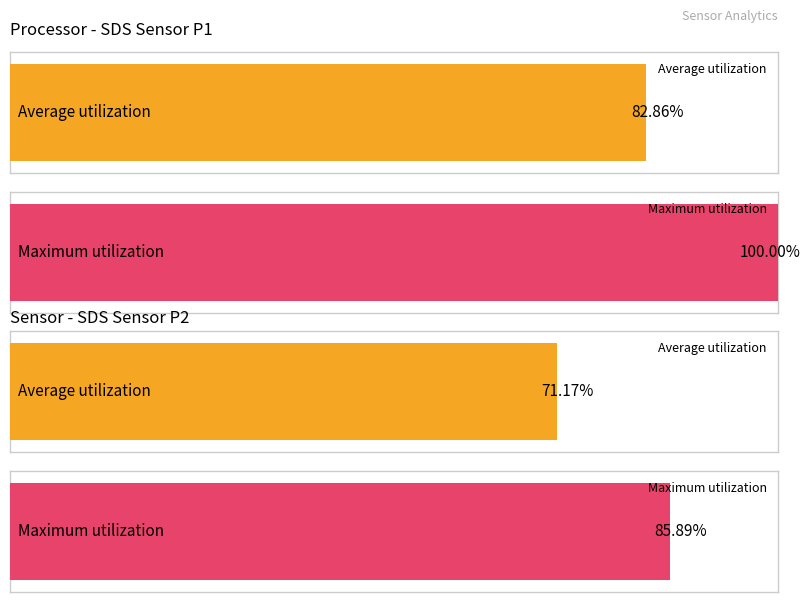

What are all the series names shown in the legend?

Average utilization, Maximum utilization